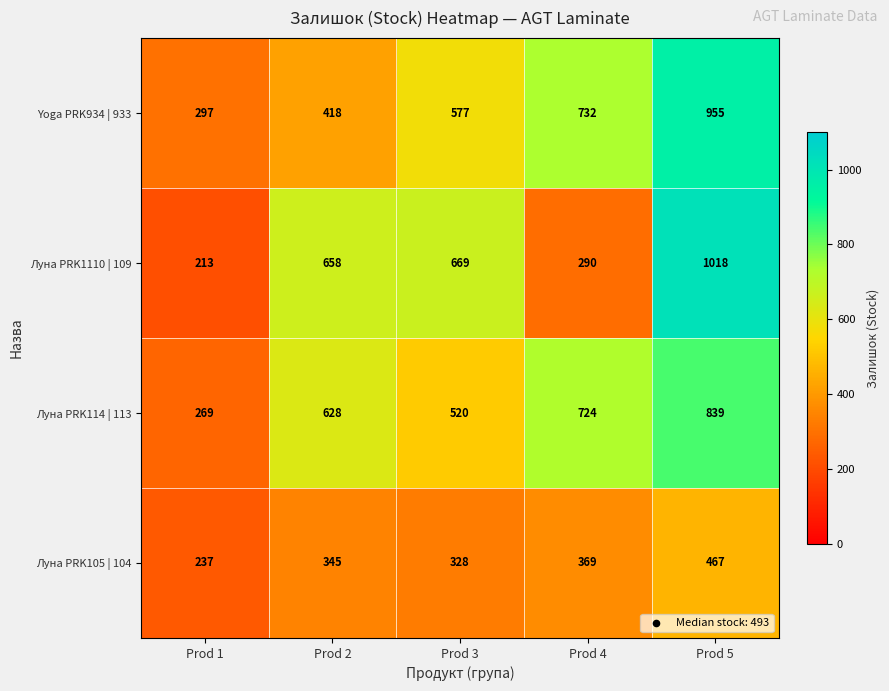

The Луна PRK1110 | 109 series shows 290 at Prod 4. True or false?

True